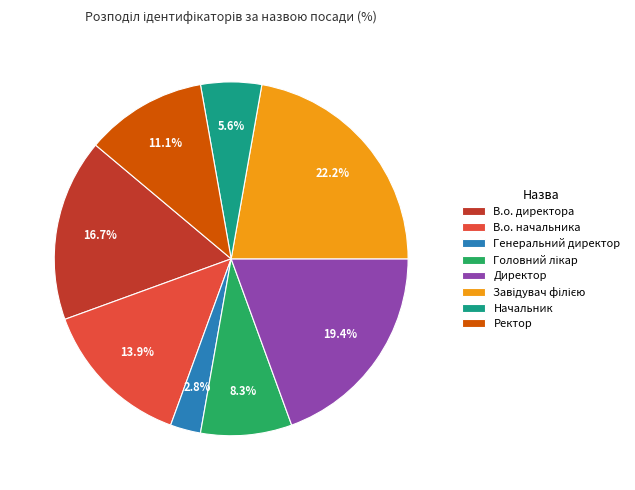

What is the ratio of the value at Начальник to the value at Директор?

0.3